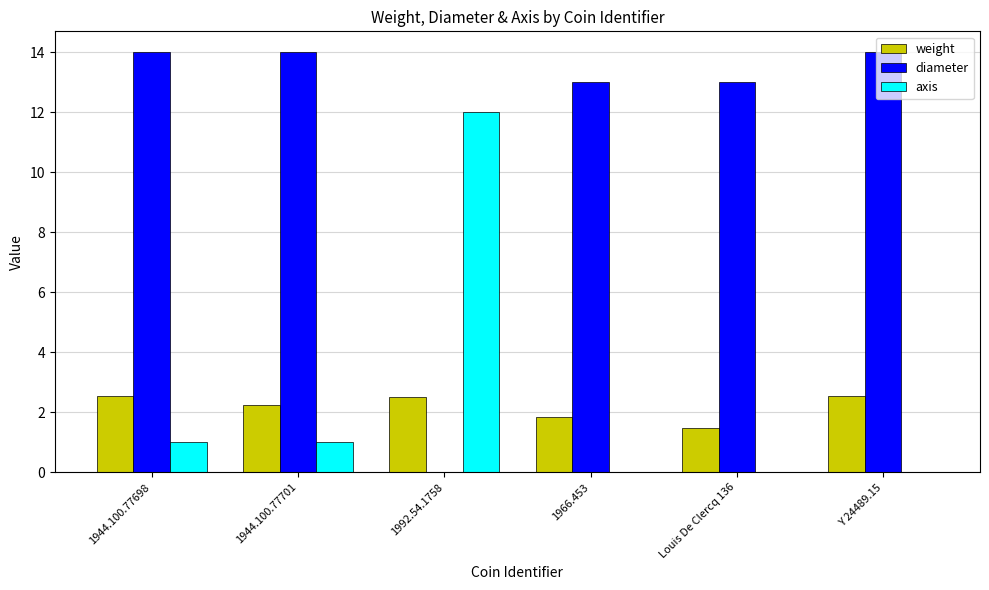

Which category has the highest value in the axis series?

1992.54.1758